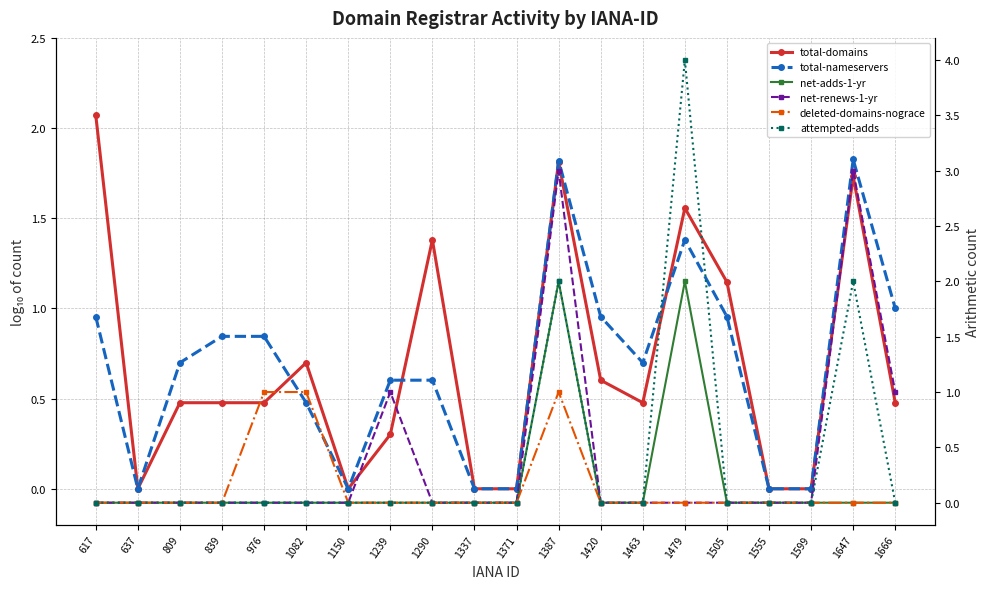

In total-nameservers, how many points are lower than both neighbors (excluding endpoints)?

3